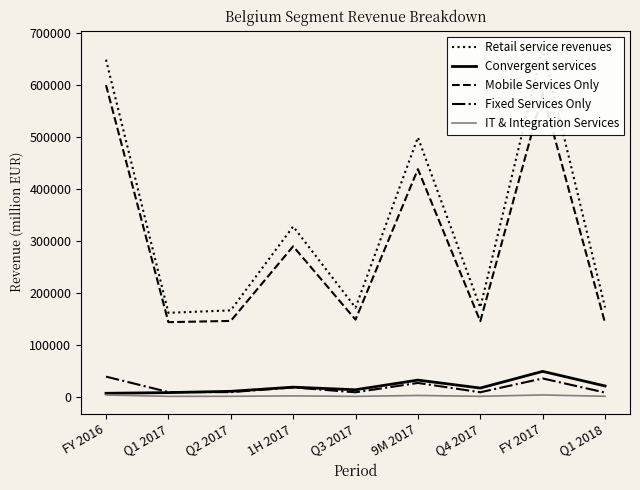

Count the number of data series in this chart.

5